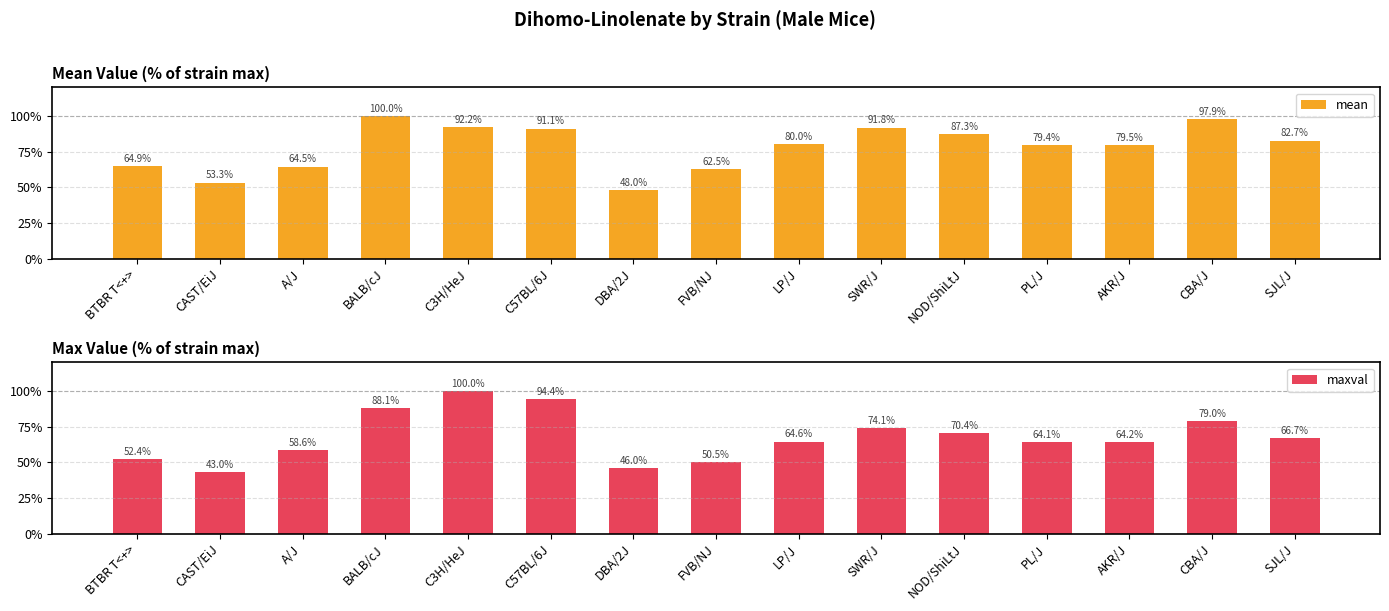

The value of maxval at LP/J is 64.6. True or false?

True